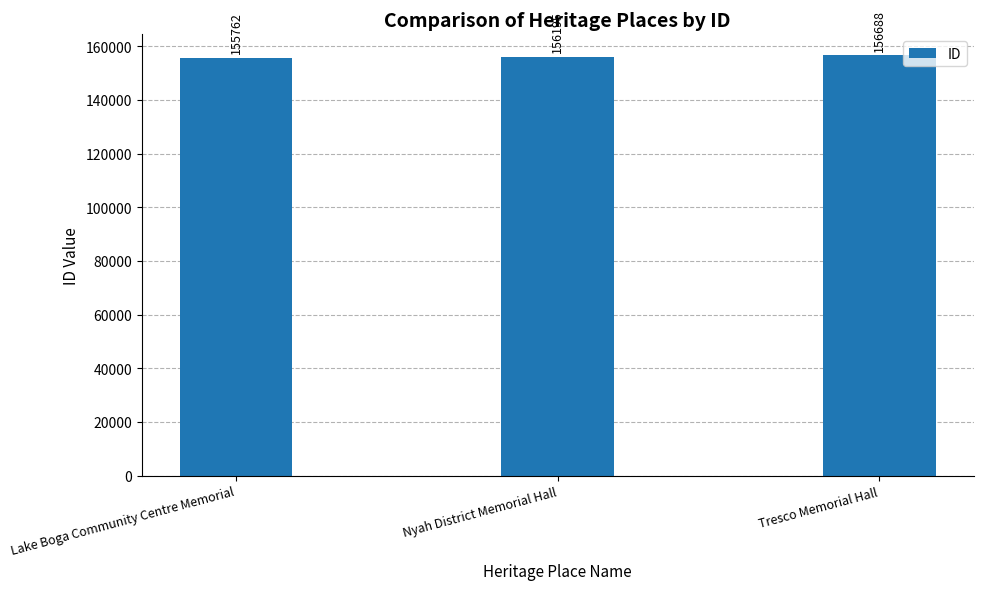

What is the change in value from Lake Boga Community Centre Memorial to Nyah District Memorial Hall?

+433